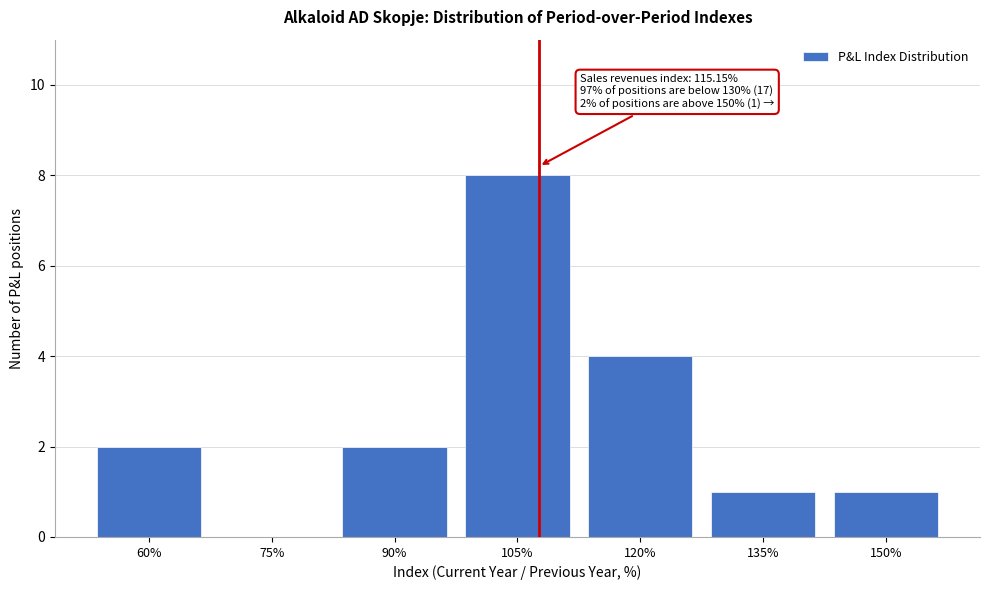

Reading left to right, transcribe all the data shown in this chart.

60%=2	75%=0	90%=2	105%=8	120%=4	135%=1	150%=1